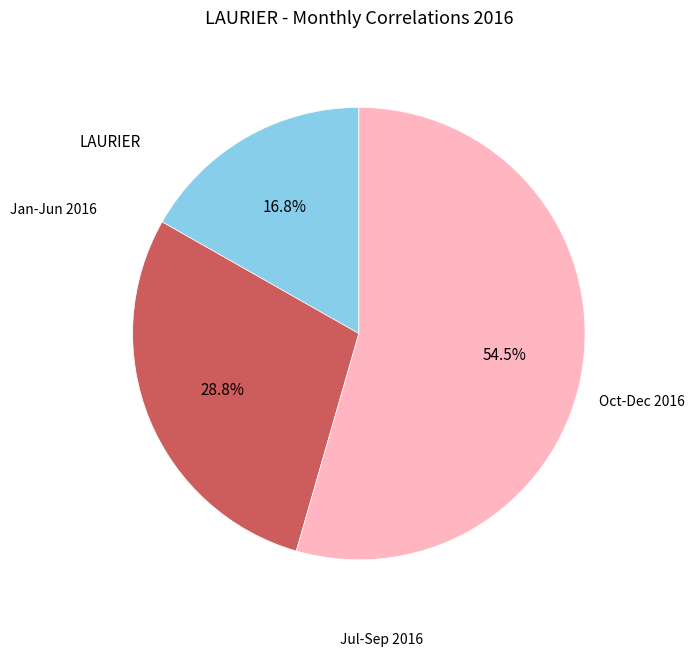

Does any single category account for the majority?

Yes